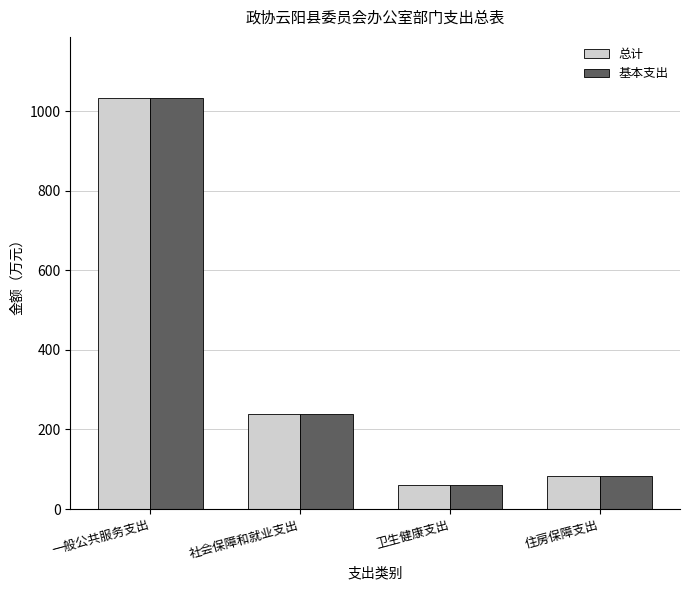

How many bars are there in each group?

2